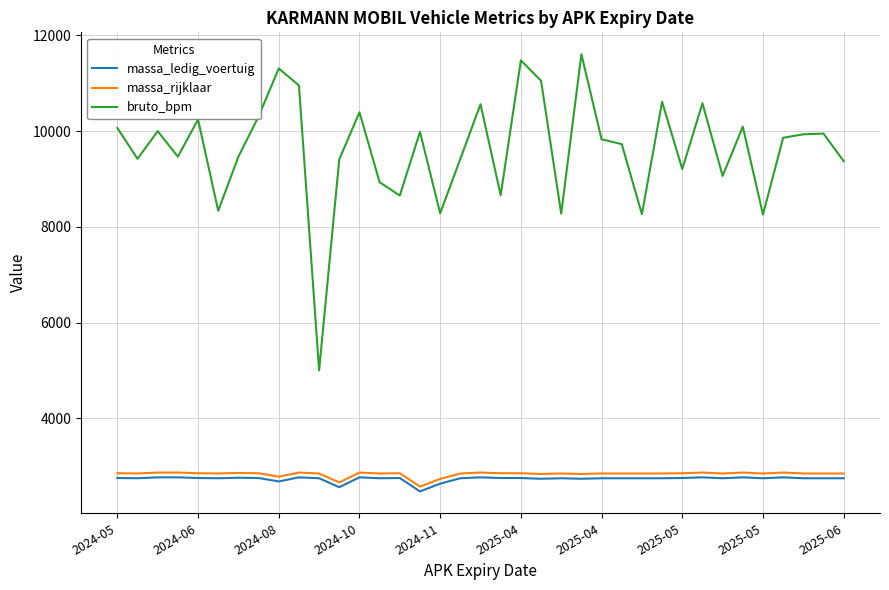

What is the lowest value of the bruto_bpm series?

5000